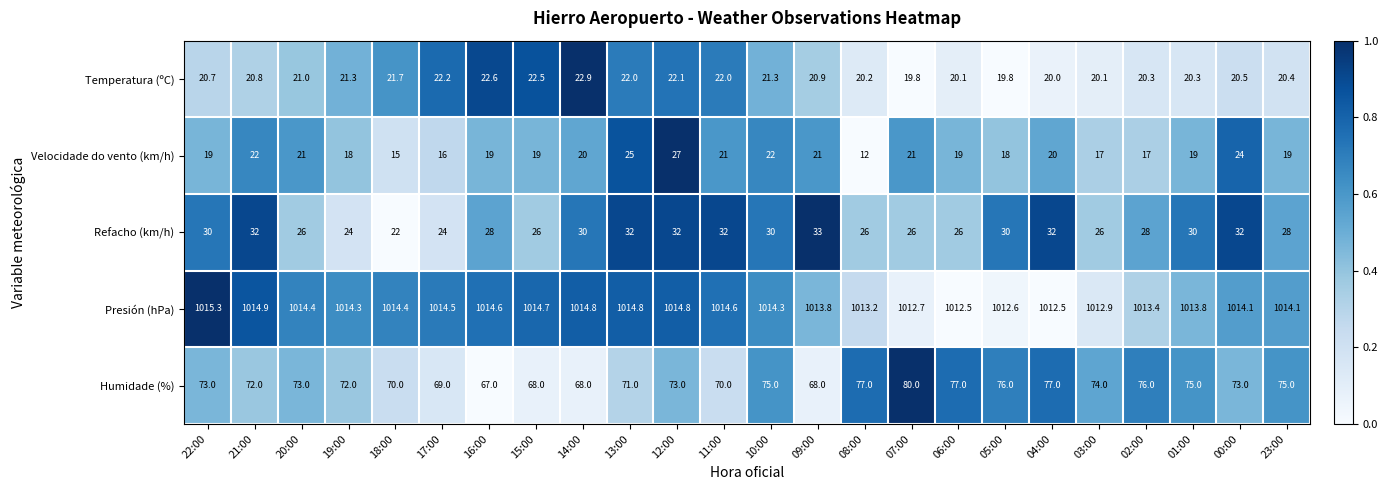

Which series has the largest total across all categories?

Presión (hPa)